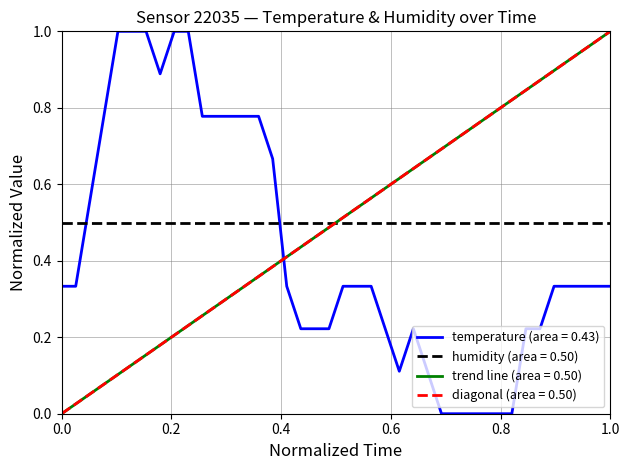

True or false: humidity (area = 0.50) and temperature (area = 0.43) cross at least once.

True